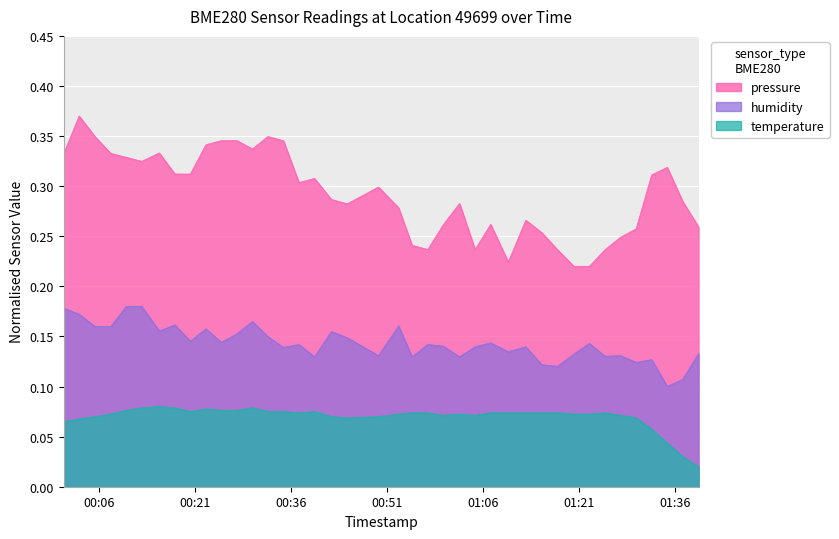

True or false: temperature and humidity cross at least once.

False